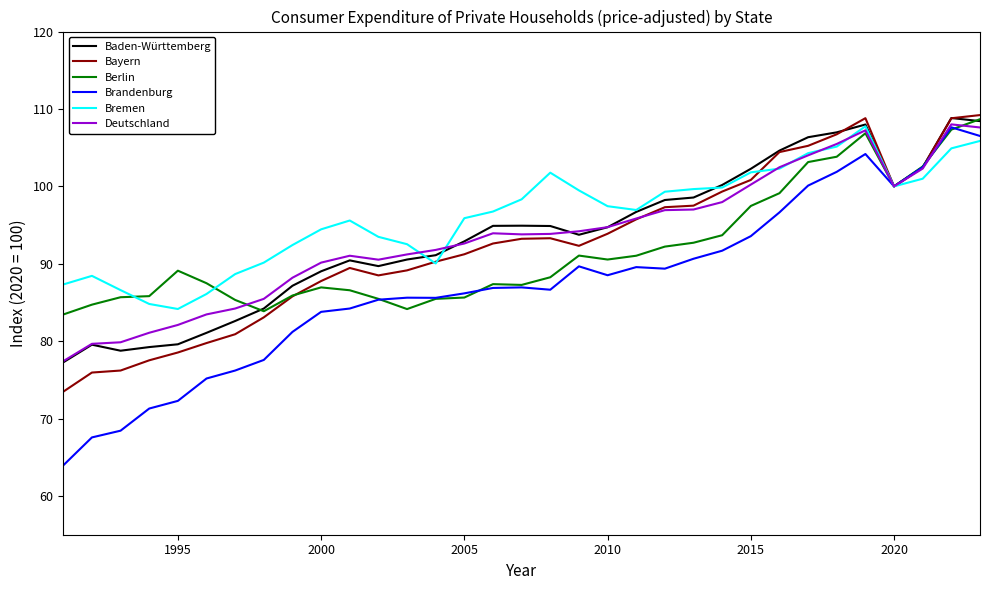

What is the minimum value shown in the chart?

64.0